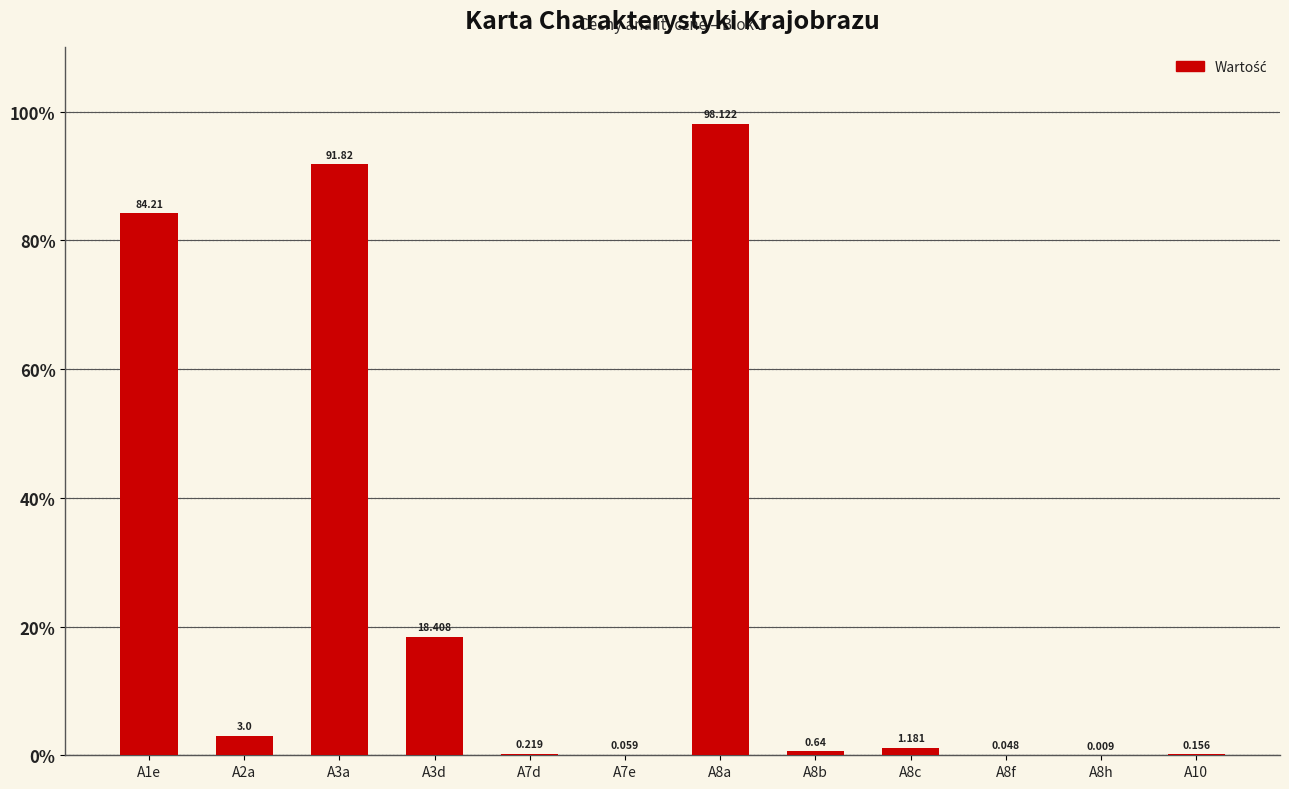

How many categories are shown in the chart?

12